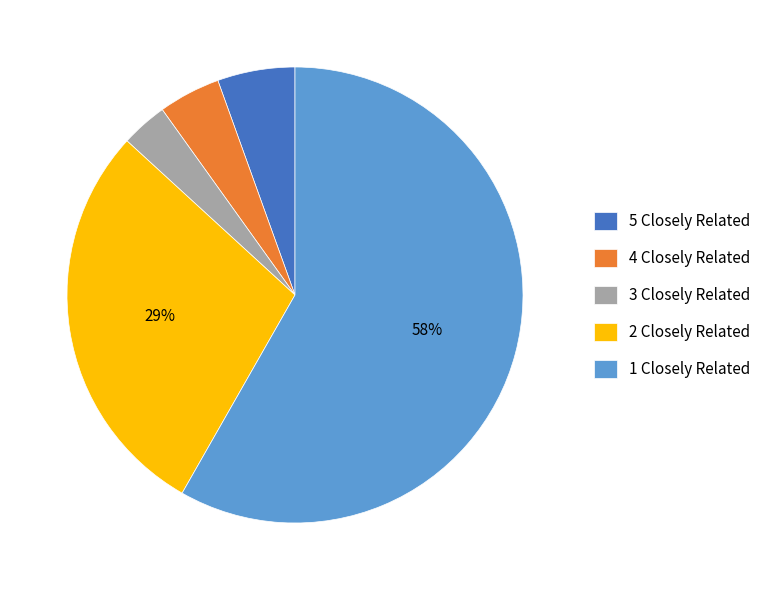

Between 1 Closely Related and 5 Closely Related, which is larger?

1 Closely Related